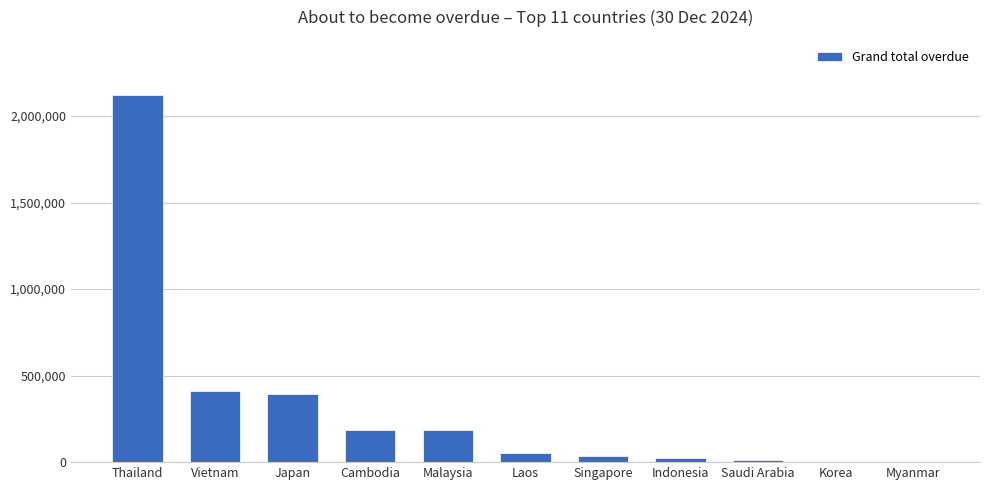

The value at Vietnam is 589319.2. True or false?

False